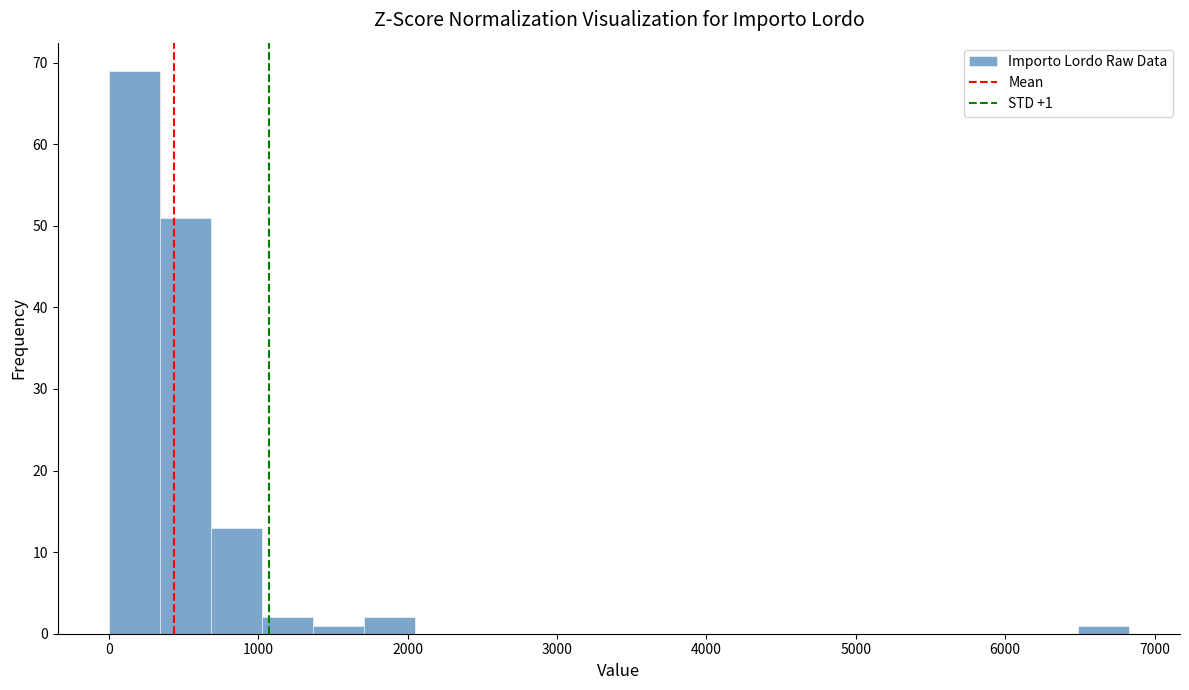

Read against the x-axis, roughly where is the centre of the tallest bar?

200